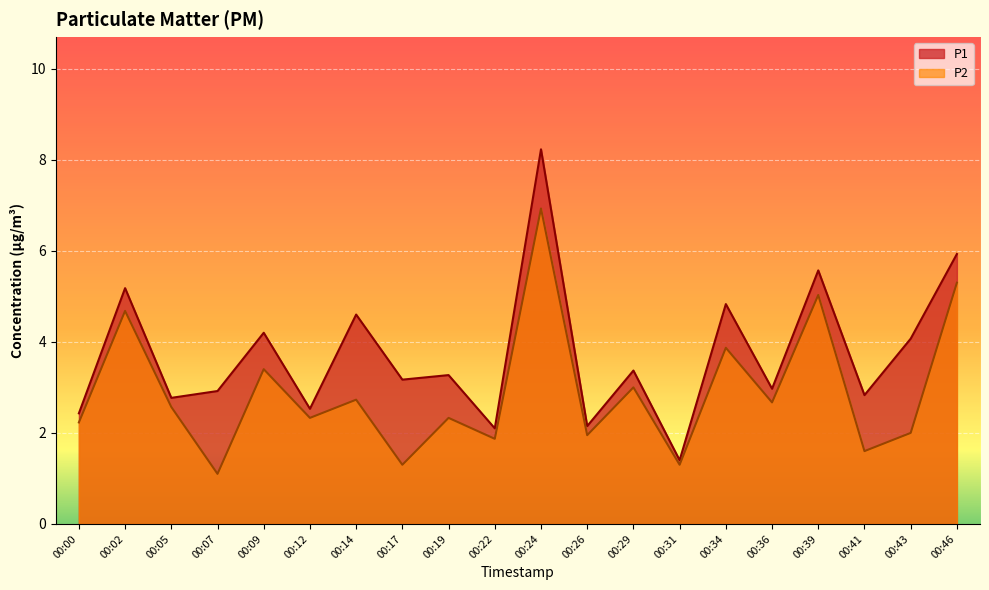

How many distinct data groups are displayed?

2